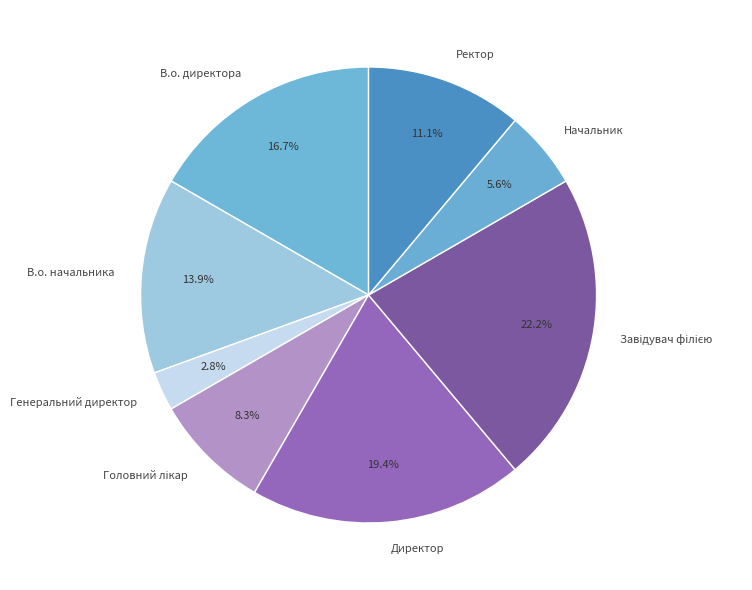

How many slices are in this pie chart?

8